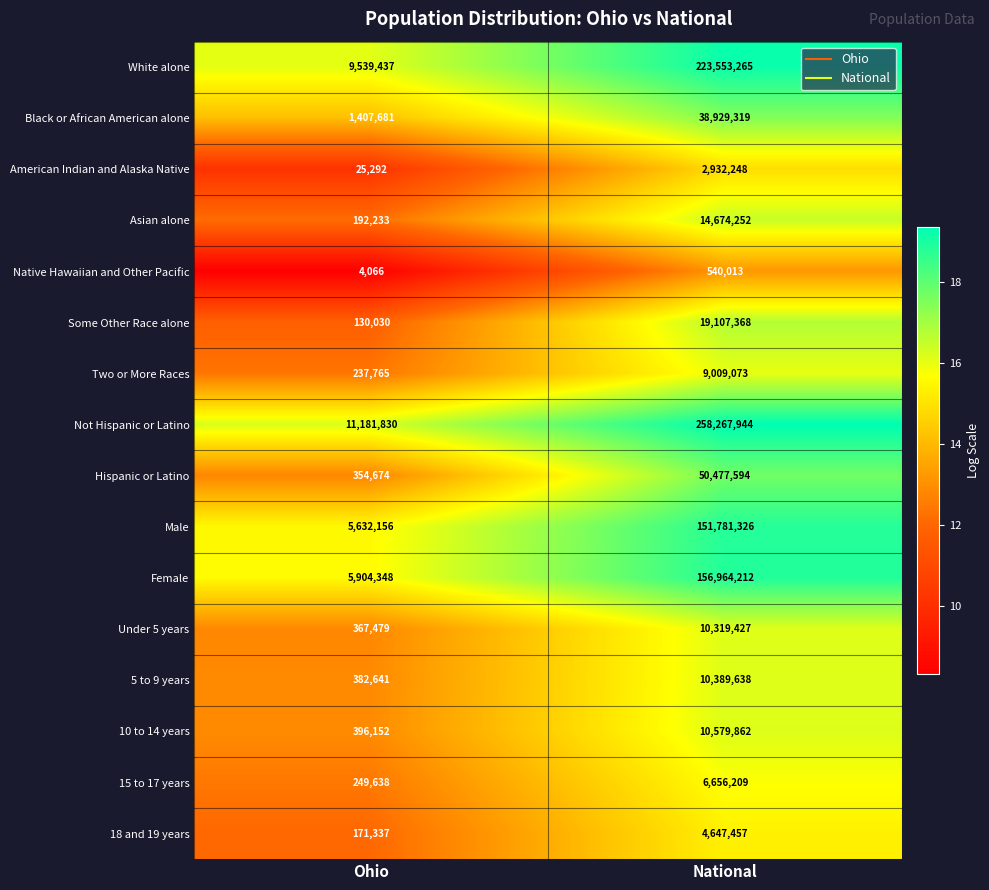

At National, list the series in order from smallest to largest.

Native Hawaiian and Other Pacific, American Indian and Alaska Native, 18 and 19 years, 15 to 17 years, Two or More Races, Under 5 years, 5 to 9 years, 10 to 14 years, Asian alone, Some Other Race alone, Black or African American alone, Hispanic or Latino, Male, Female, White alone, Not Hispanic or Latino